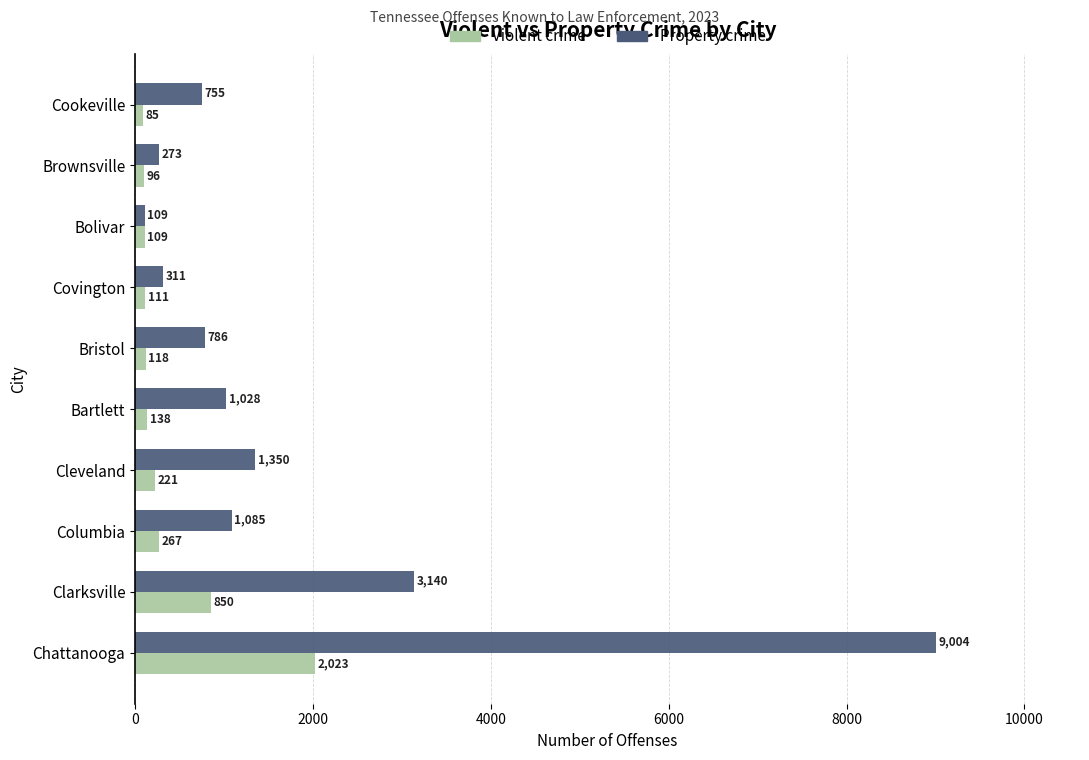

Rank the series by their average value, from highest to lowest.

Property crime, Violent crime